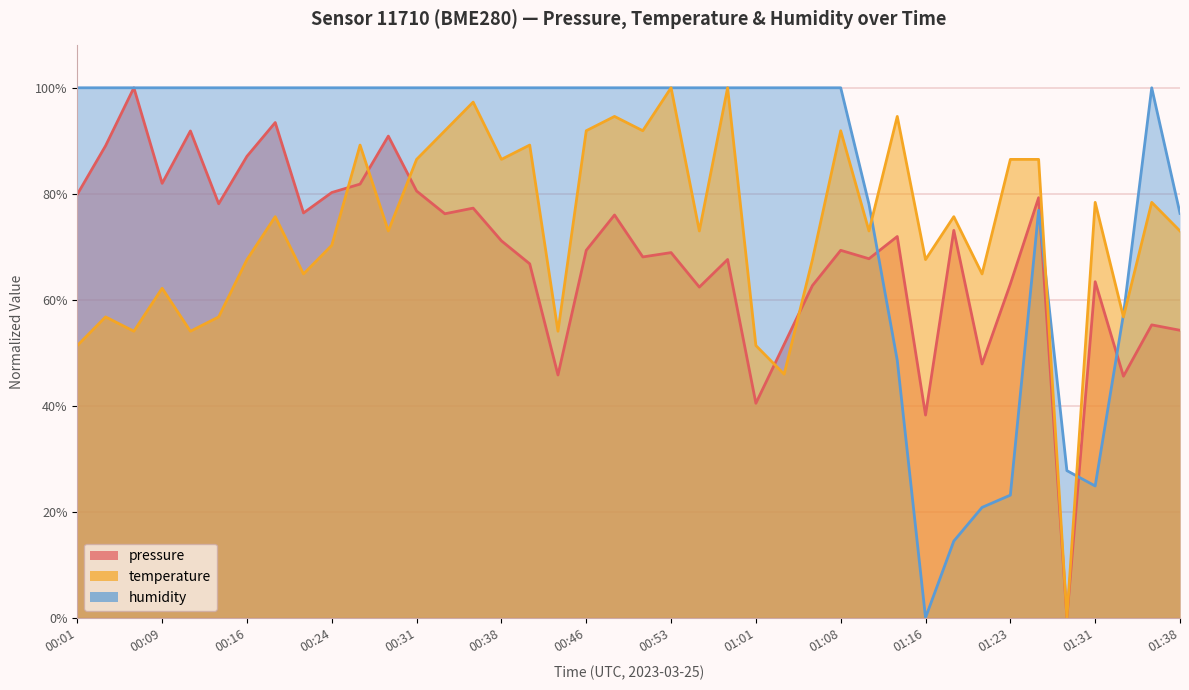

Where is the first local maximum for pressure?

00:06